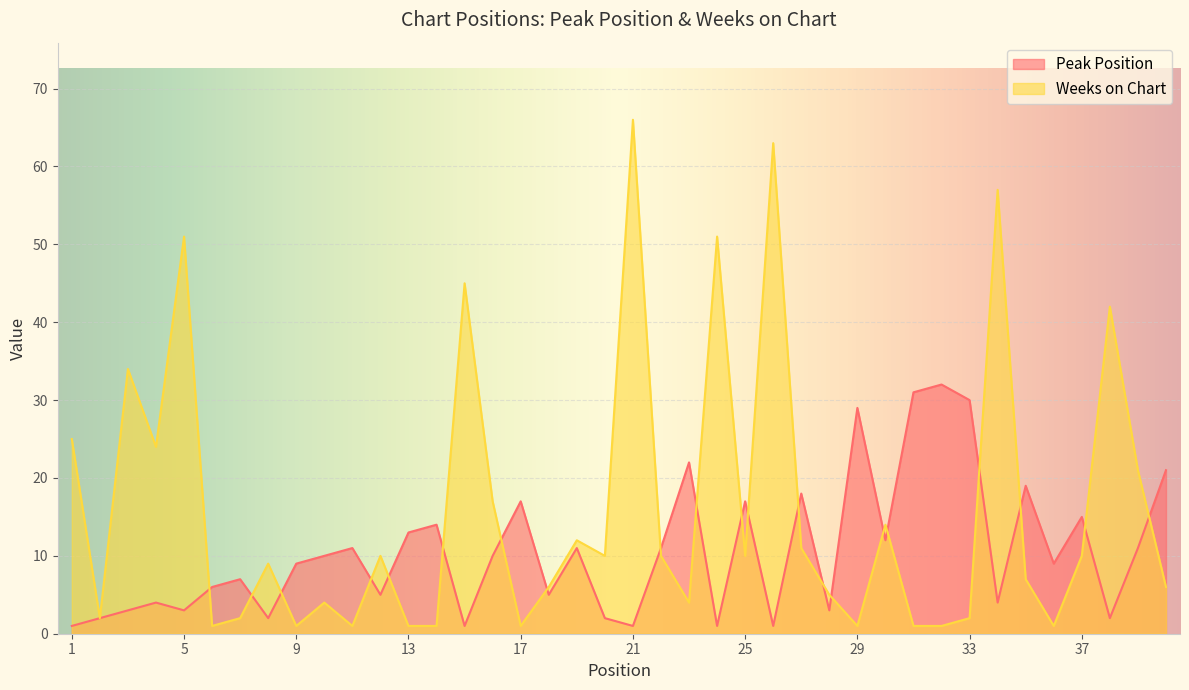

Where is Peak Position nearest to the value 16?

17